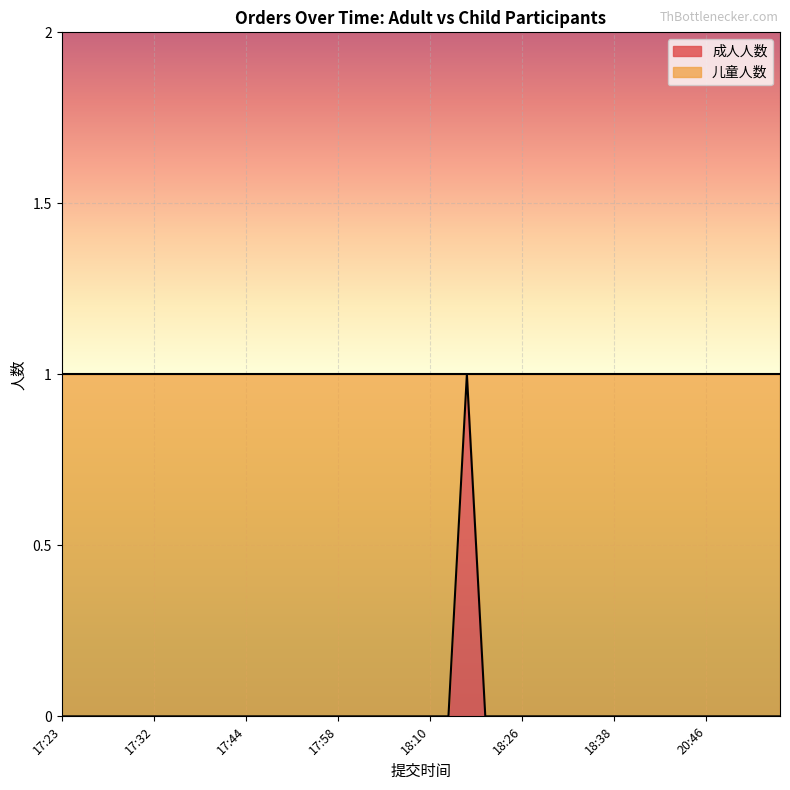

The chart shows a value of 0 at 18:23. True or false?

True